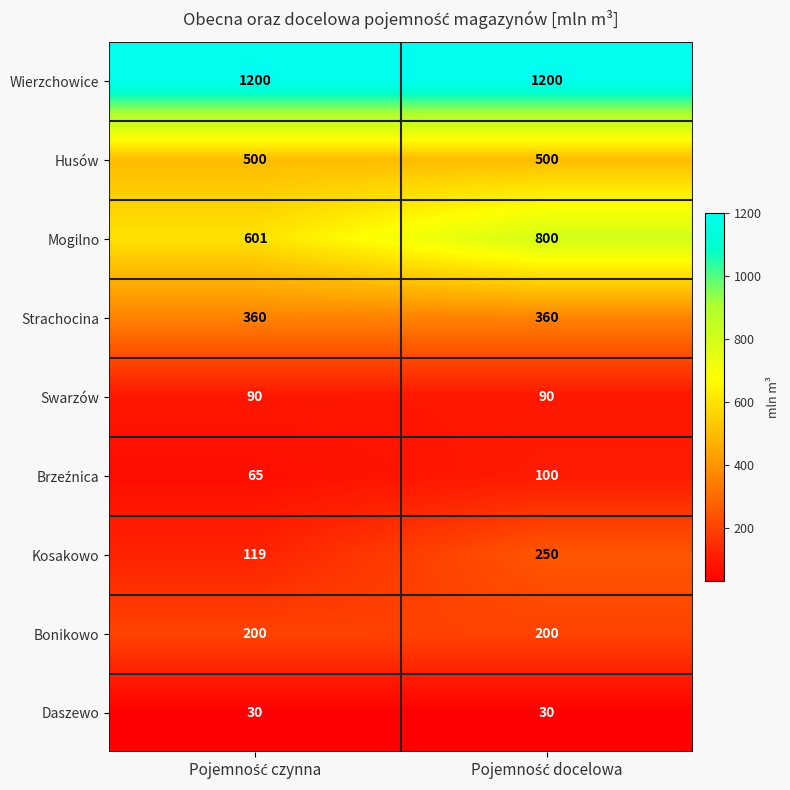

Which series has the widest spread of values?

Mogilno